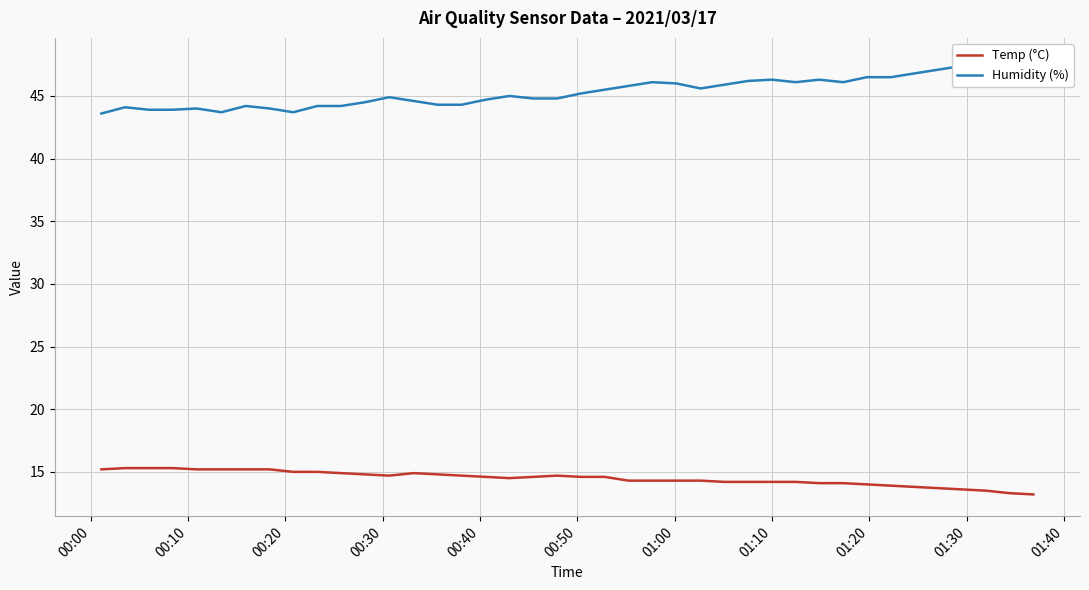

What is the minimum value for Temp (°C)?

13.2